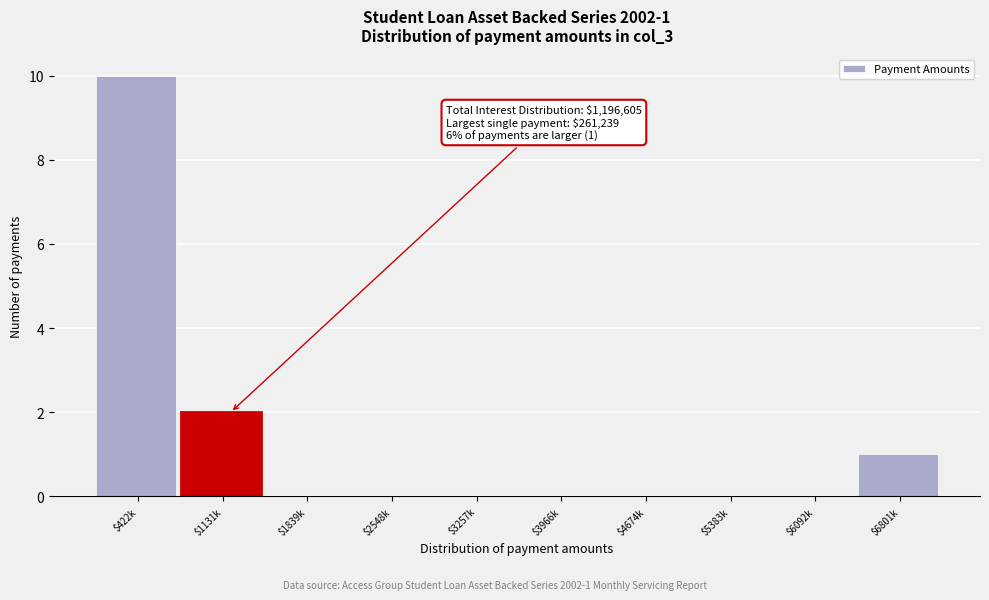

What is the sum of all values?

13